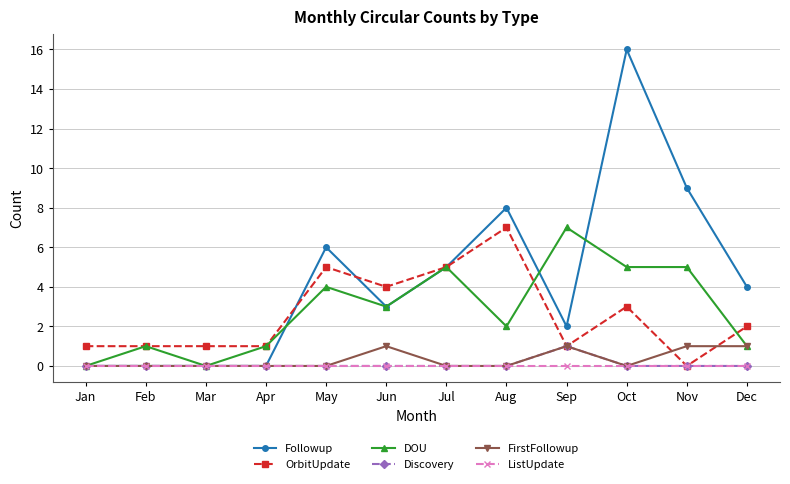

Is it true that DOU equals 4 at Jan?

False